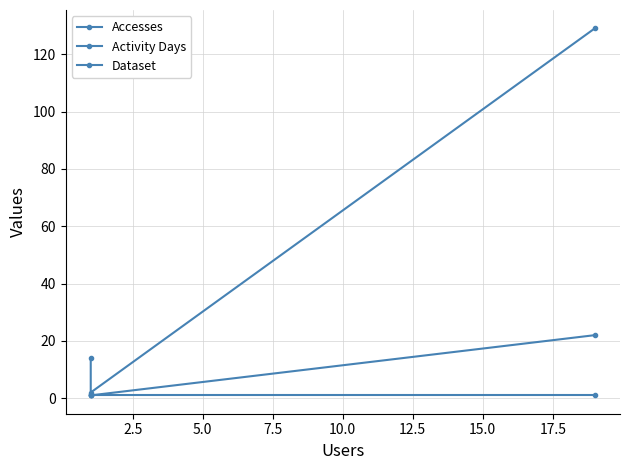

Count the number of data series in this chart.

3